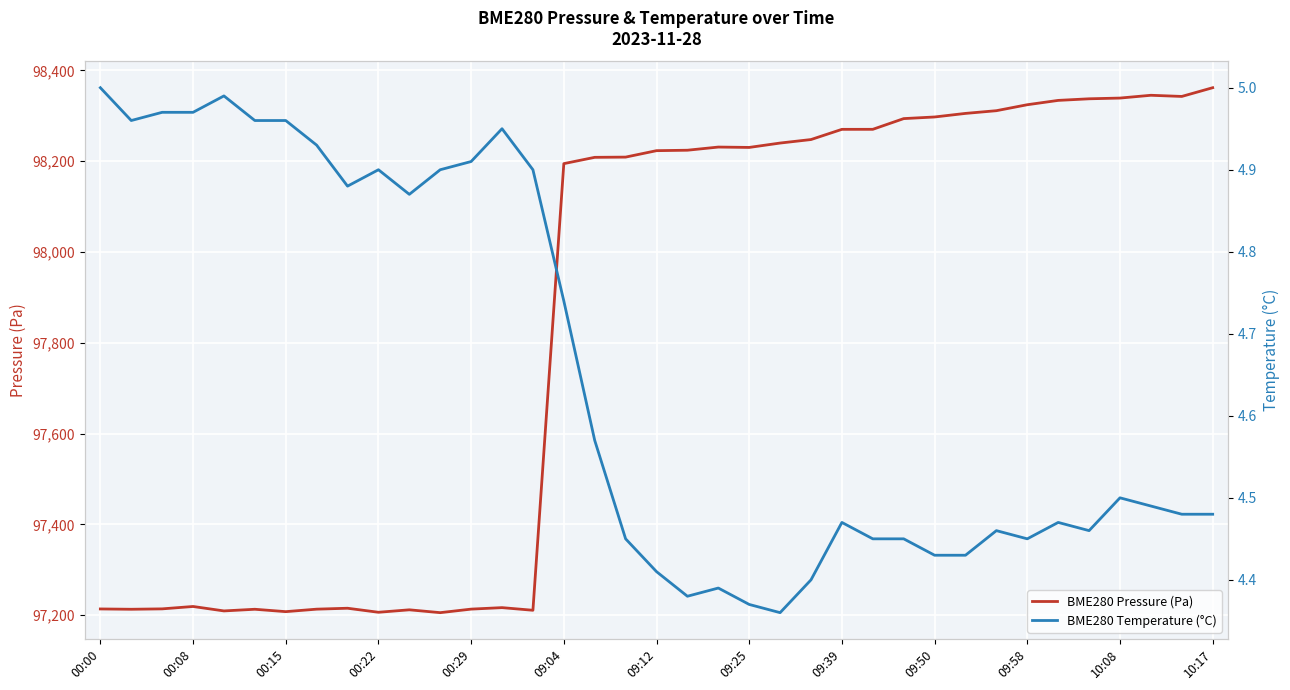

True or false: BME280 Temperature (°C) and BME280 Pressure (Pa) intersect in this chart.

False